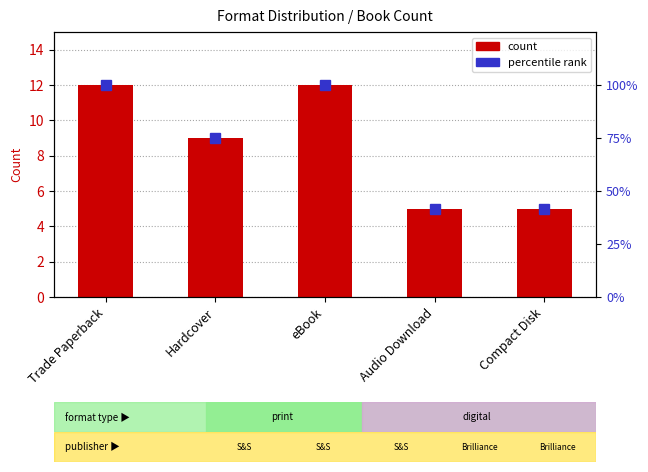

What are all the series names shown in the legend?

count, percentile rank